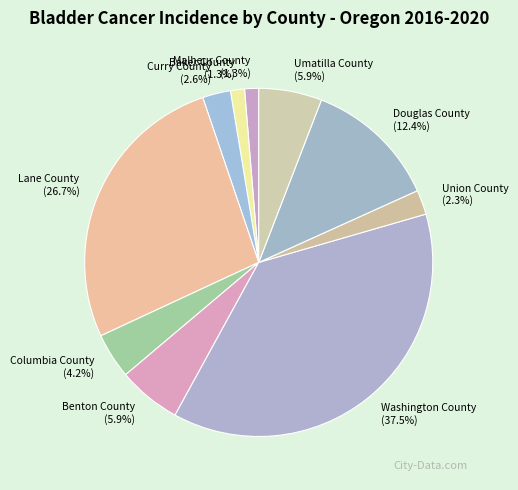

How much of the chart is everything except Columbia County?

95.8%